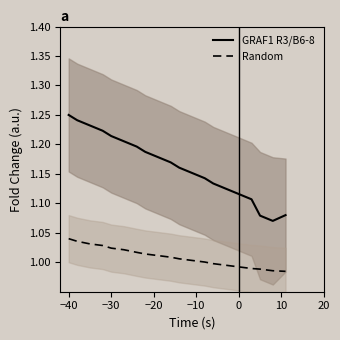

Count the GRAF1 R3/B6-8 values in the range 1 to 2.

20